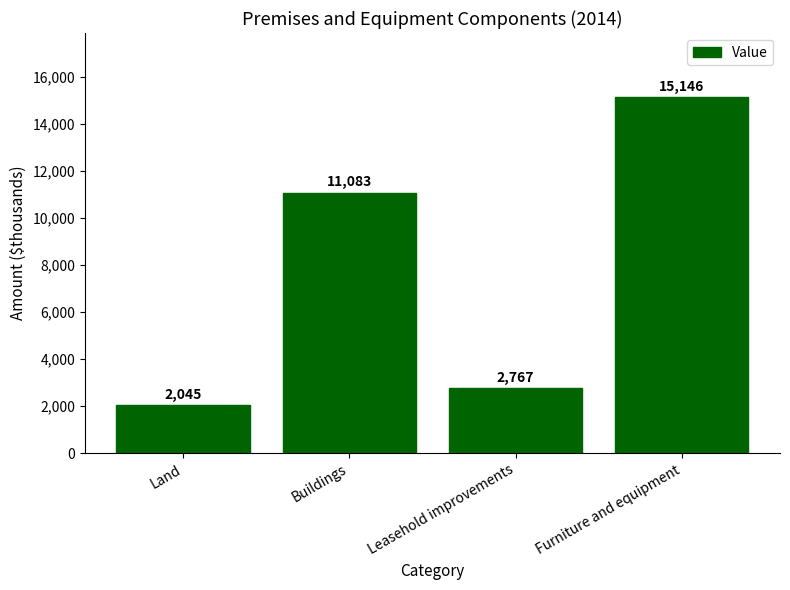

What is the difference between the second highest and second lowest values?

8316